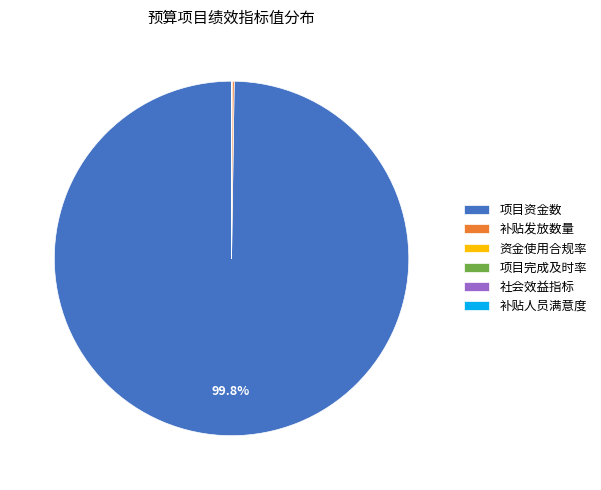

To the nearest percent, what is the difference between the largest and smallest slice percentages?

100%